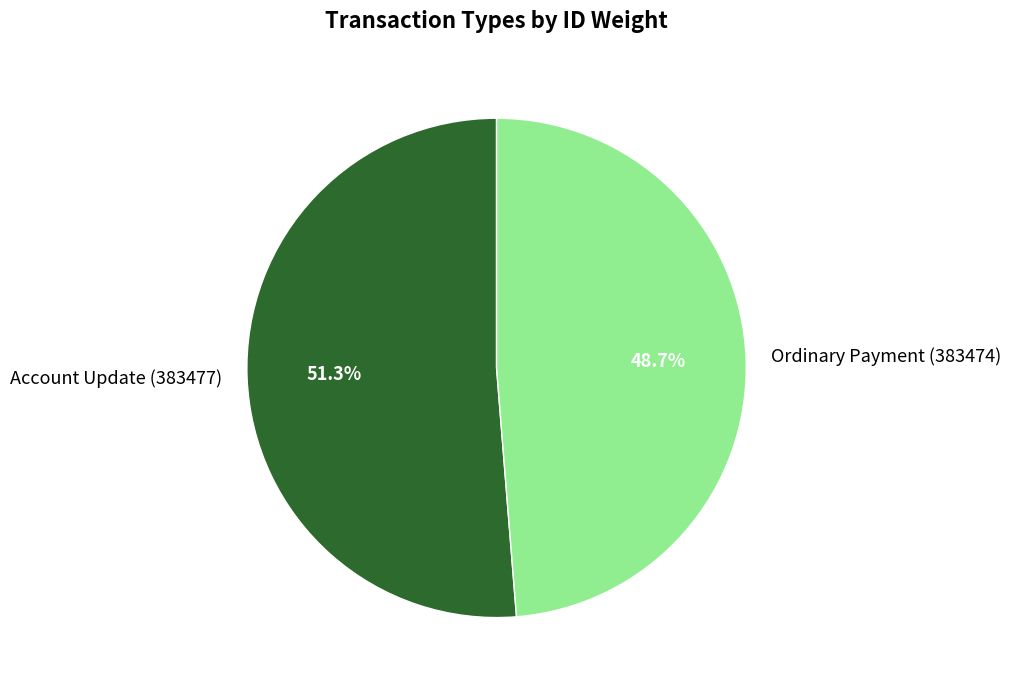

Which slice is the smallest?

Ordinary Payment (383474)